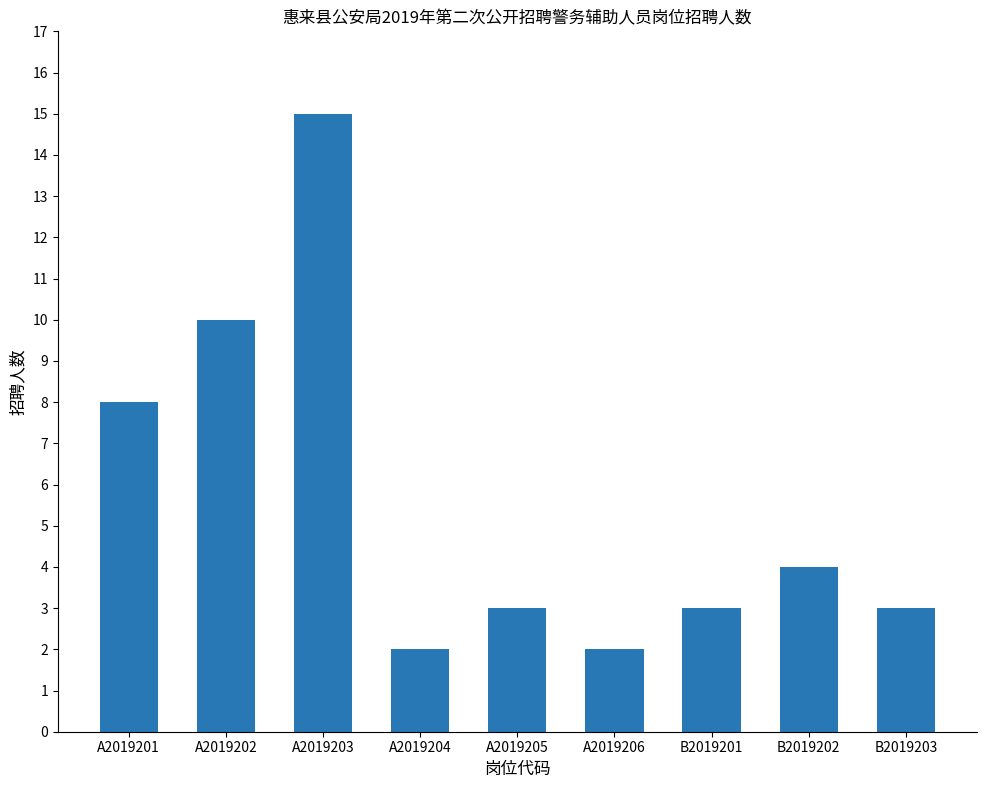

Reading left to right, transcribe all the data shown in this chart.

A2019201=8	A2019202=10	A2019203=15	A2019204=2	A2019205=3	A2019206=2	B2019201=3	B2019202=4	B2019203=3